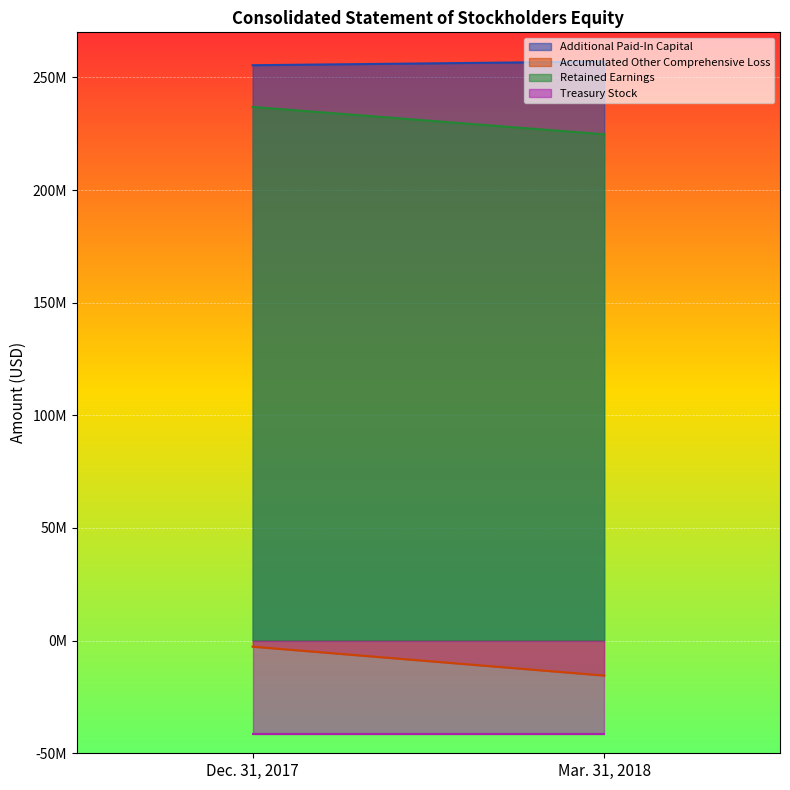

Is it true that Accumulated Other Comprehensive Loss equals -3878788 at Dec. 31, 2017?

False